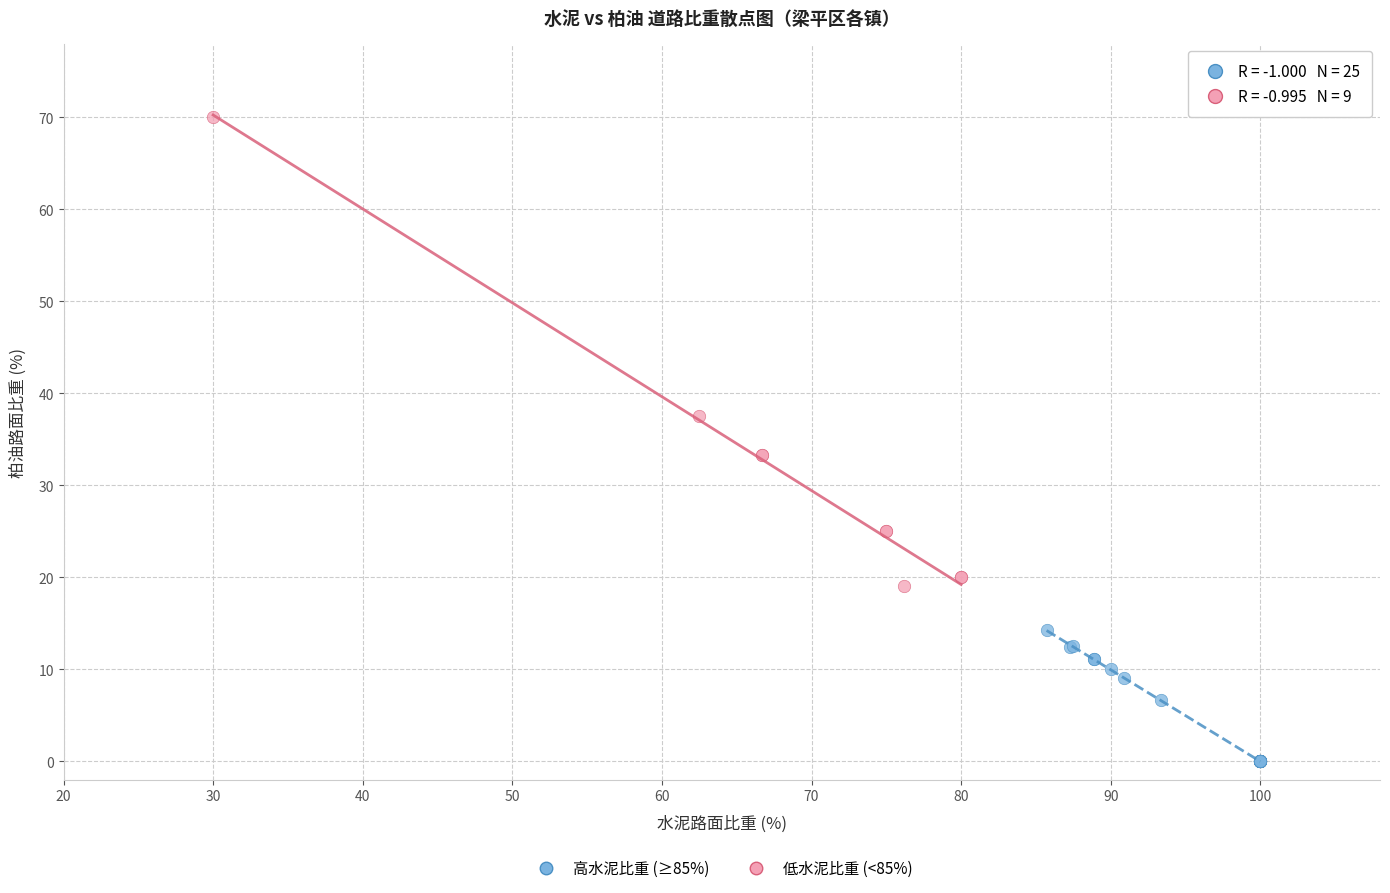

Which series has the widest spread of Y values?

低水泥比重 (<85%)